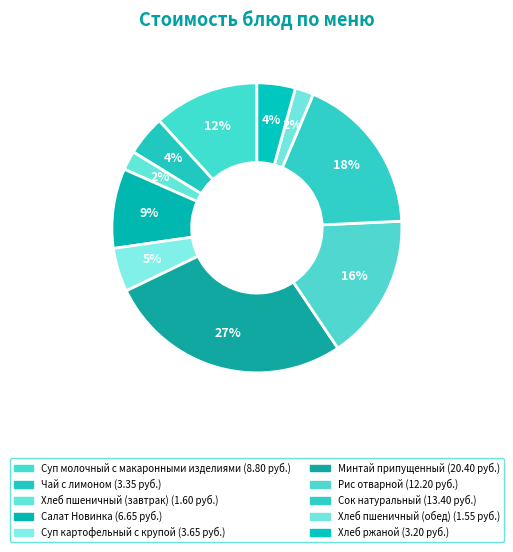

What is the change in value from Суп молочный с макаронными изделиями to Чай с лимоном?

-5.5